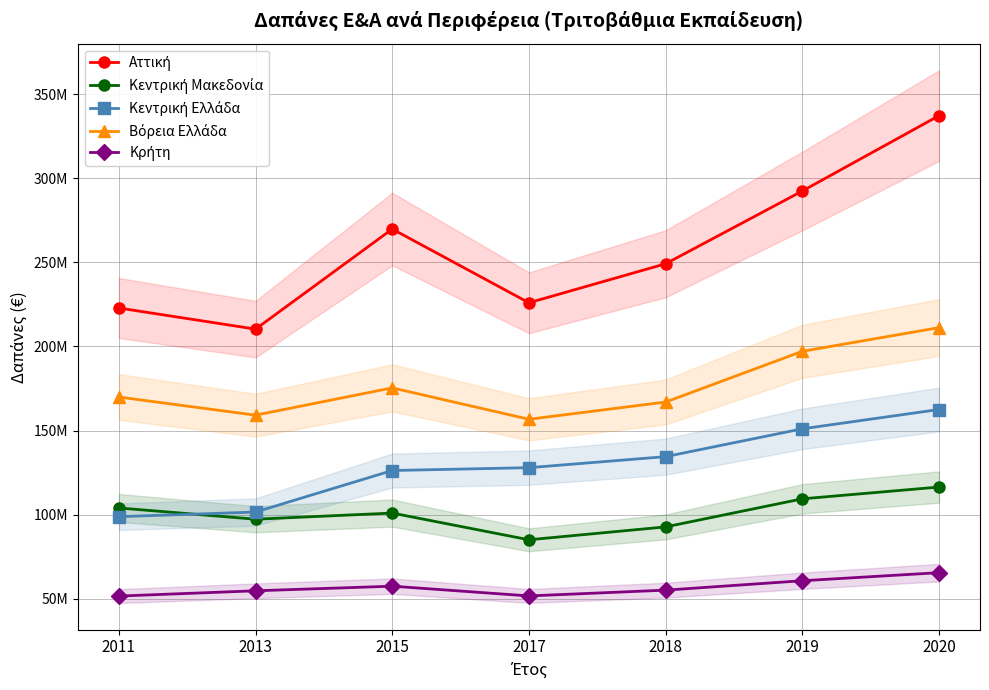

Reading left to right, list all the values displayed in this chart.

Αττική: 2011=222894000	2013=210330000	2015=269850000	2017=226000000	2018=249200000	2019=292460000	2020=337270000
Κεντρική Μακεδονία: 2011=103981000	2013=97290000	2015=100940000	2017=85060000	2018=92720000	2019=109410000	2020=116420000
Κεντρική Ελλάδα: 2011=98792000	2013=101560000	2015=126250000	2017=127940000	2018=134500000	2019=151050000	2020=162530000
Βόρεια Ελλάδα: 2011=169949000	2013=159160000	2015=175390000	2017=156720000	2018=166970000	2019=197130000	2020=211220000
Κρήτη: 2011=51582000	2013=54720000	2015=57460000	2017=51670000	2018=55110000	2019=60700000	2020=65500000